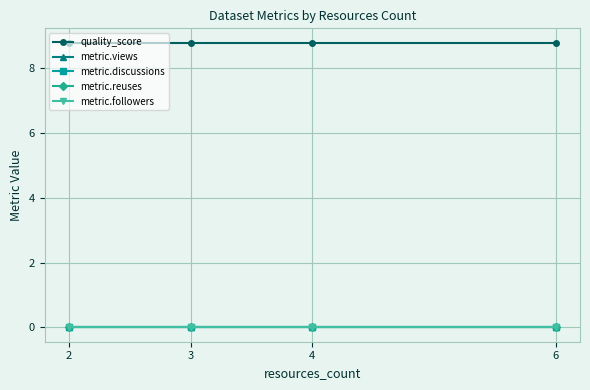

At which category is the sum across all series the highest?

2